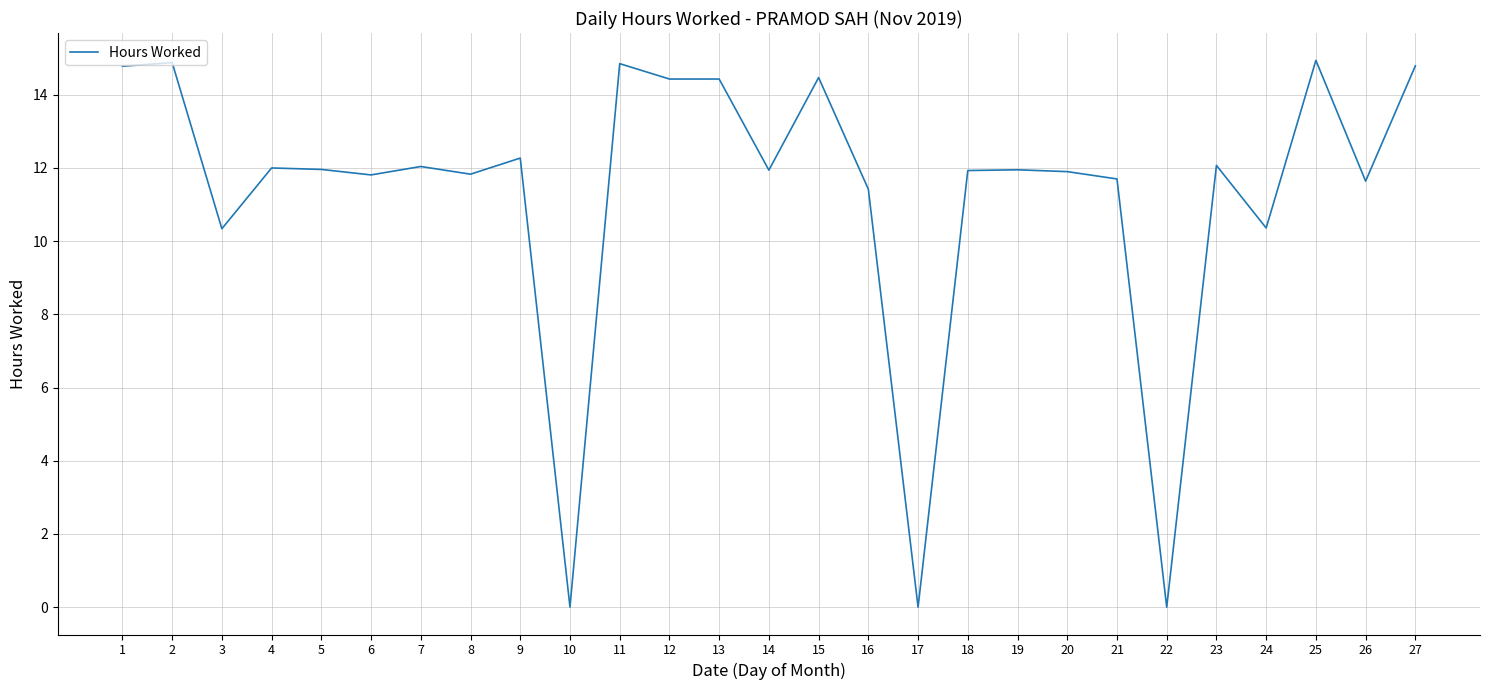

Approximately how many times larger is the value at 23 compared to 2?

0.8